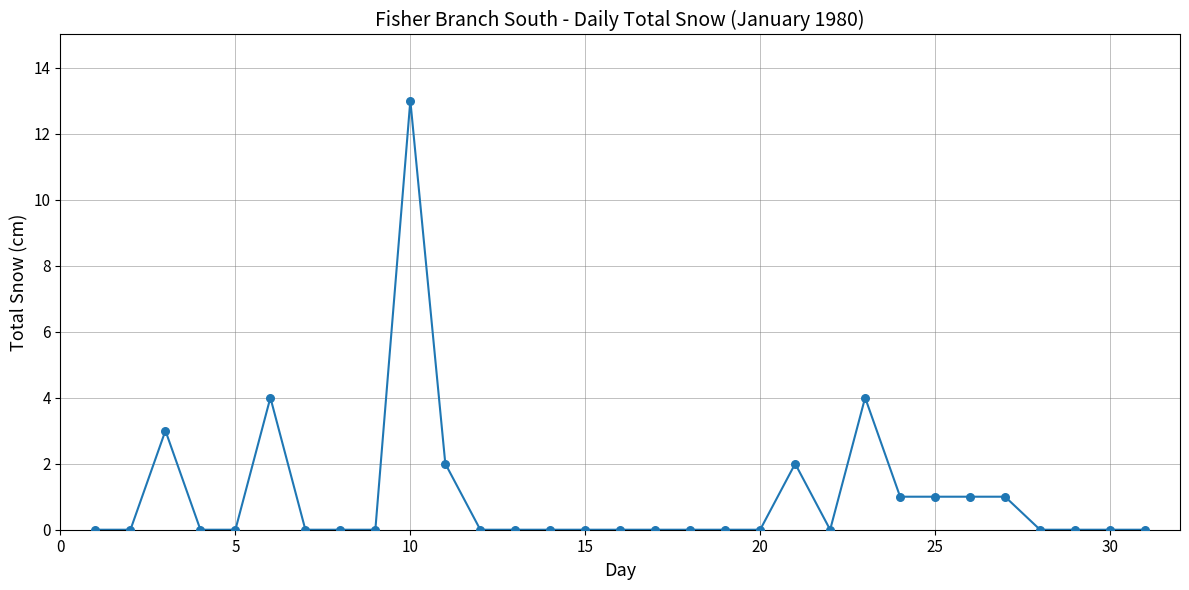

What is the difference between the maximum and minimum values?

13